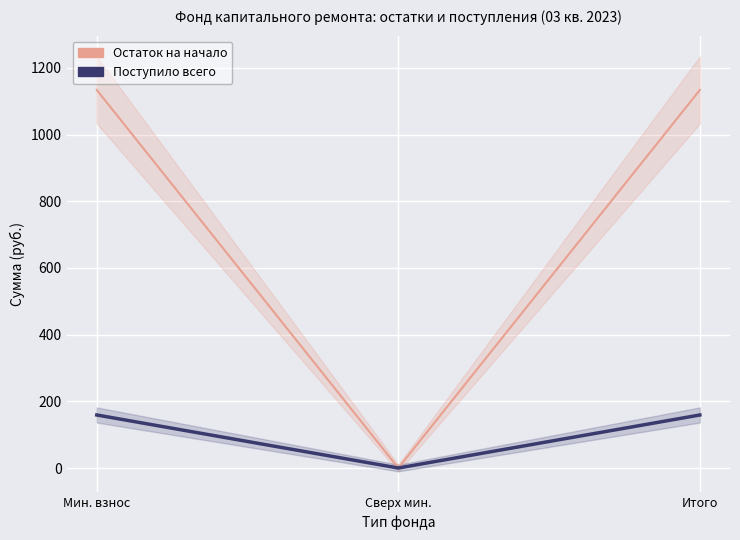

Reading right to left, list all the values displayed in this chart.

Остаток на начало: Итого=1133.7	Сверх мин.=0.0	Мин. взнос=1133.7
Поступило всего: Итого=159.0	Сверх мин.=0.0	Мин. взнос=159.0